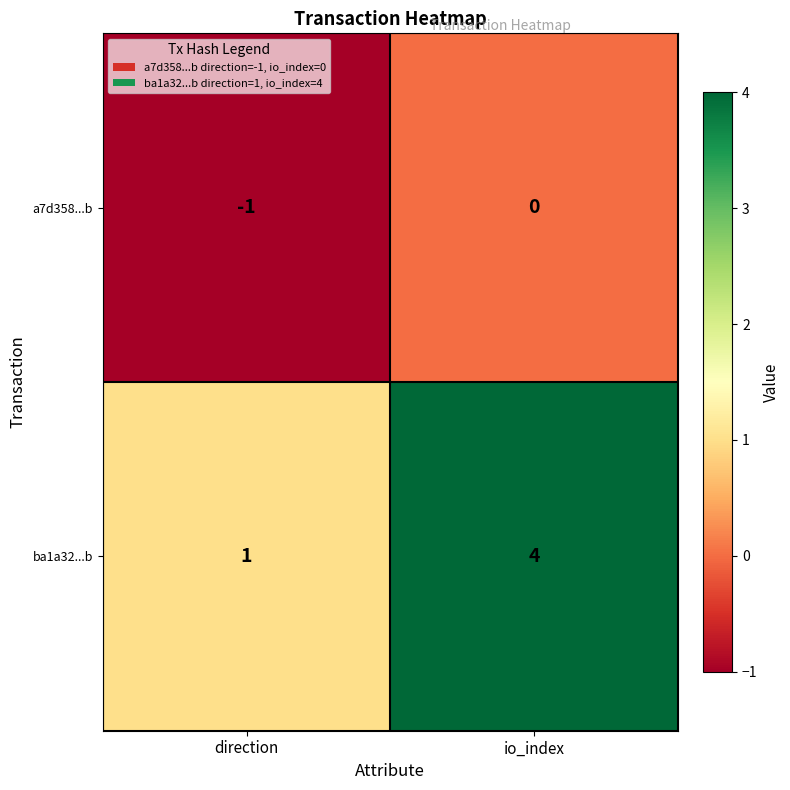

Rank the series by their average value, from lowest to highest.

a7d358...b, ba1a32...b